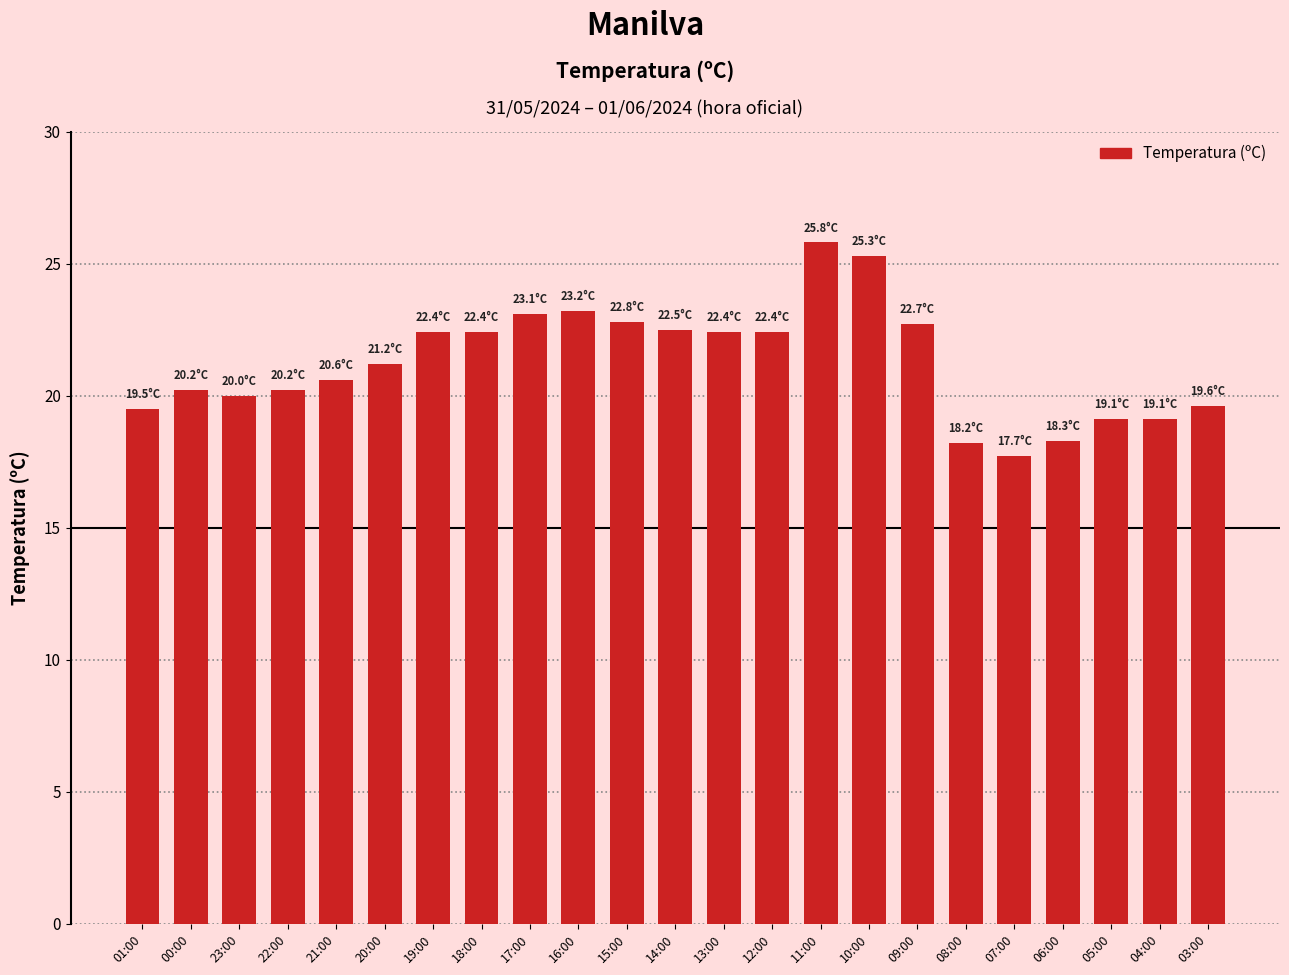

What value does the data have at 08:00?

18.2